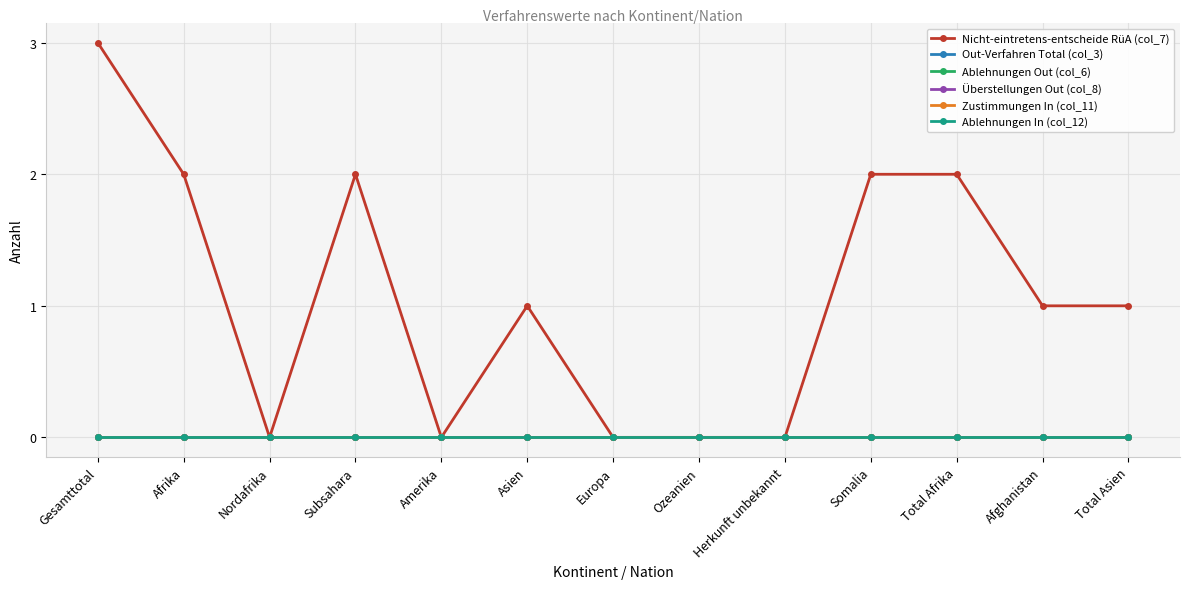

Does the chart have visible grid lines?

Yes